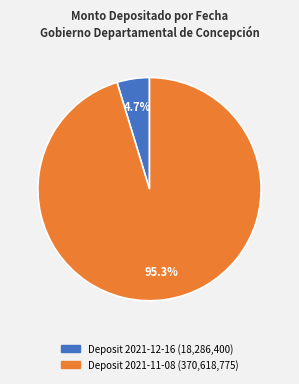

Is there any slice that represents more than half of the pie?

Yes